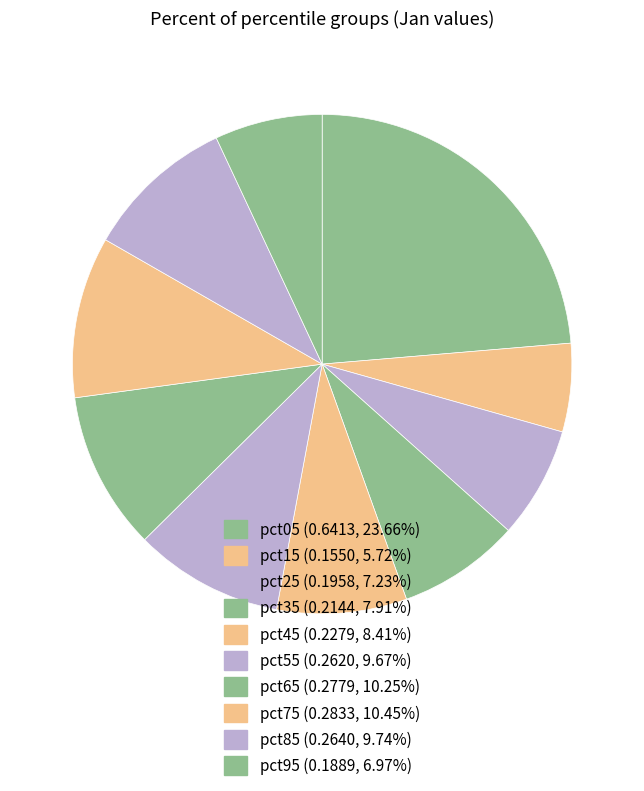

What percentage is the pct95 slice, to the nearest percent?

7%